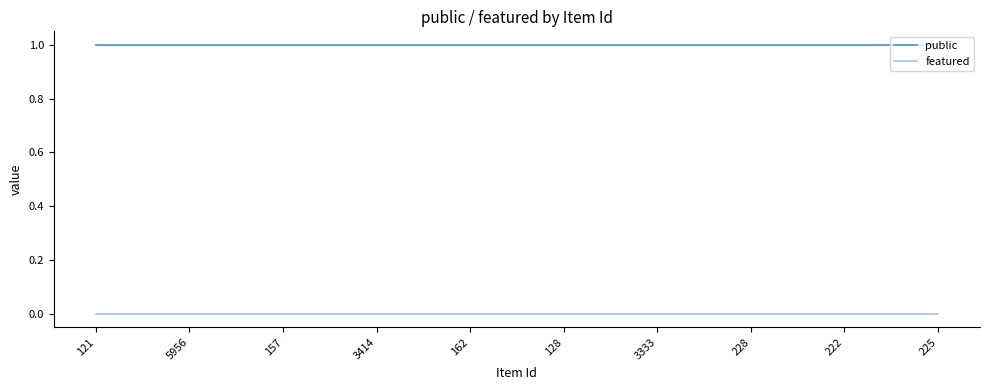

Is it true that featured equals 0 at 157?

True